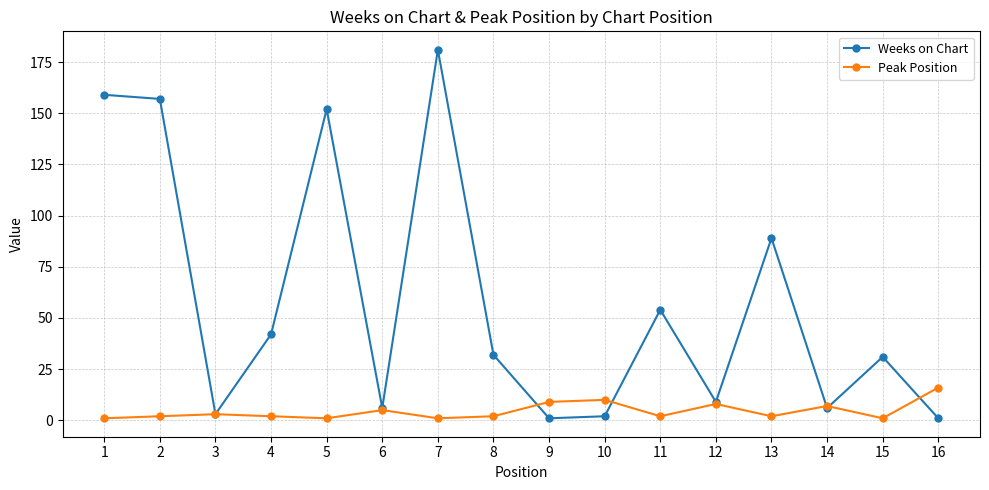

At which category is the sum across all series the highest?

7